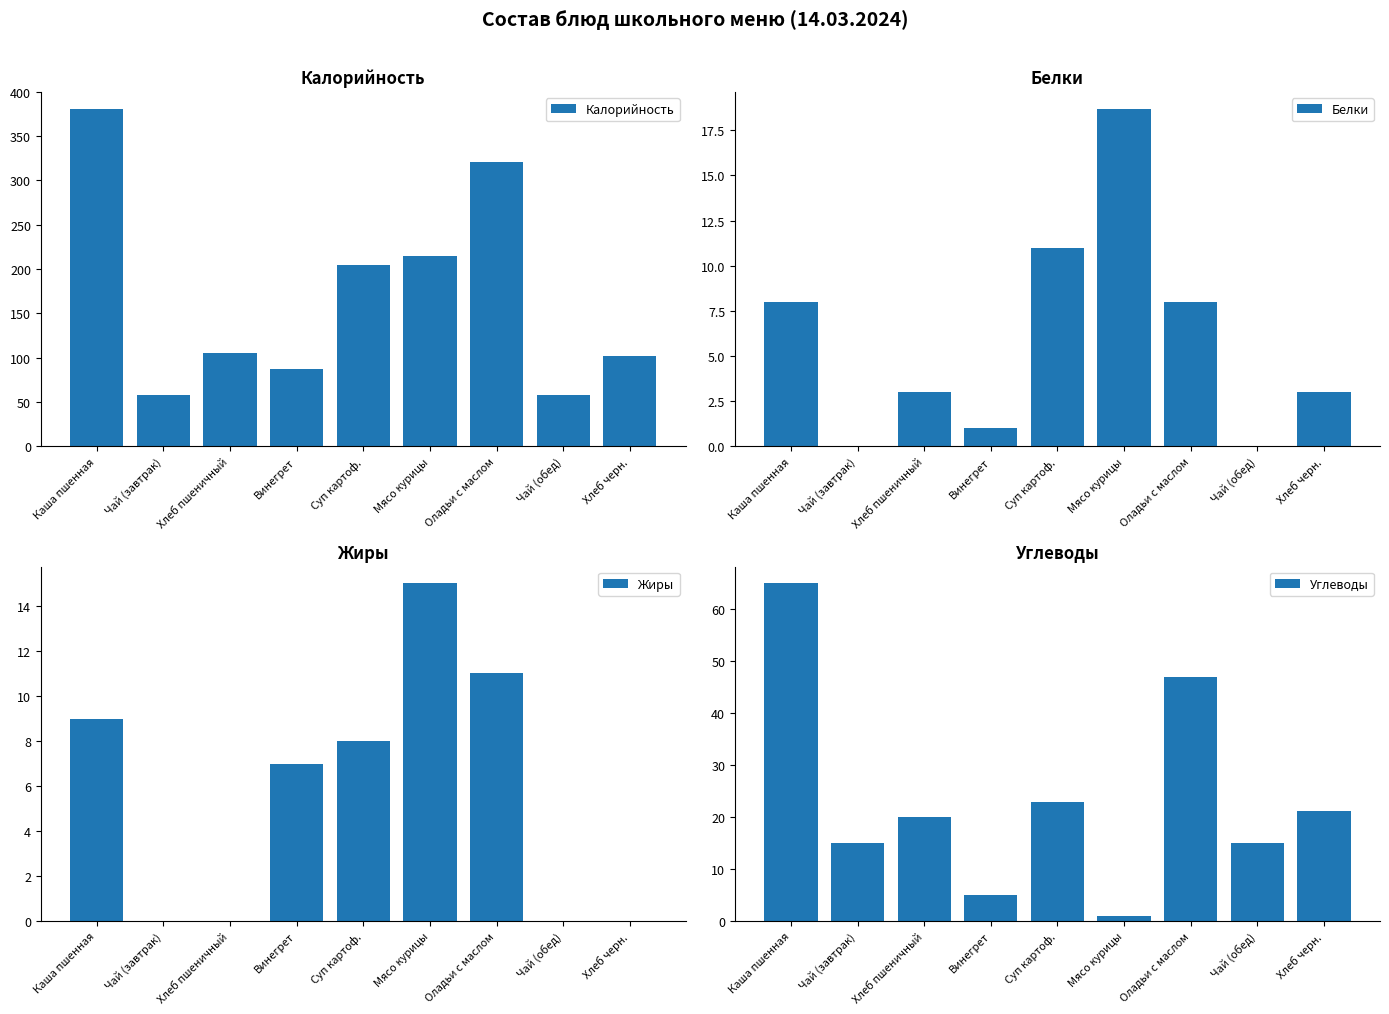

What is the spread (max minus min) of values at Хлеб пшеничный?

105.0